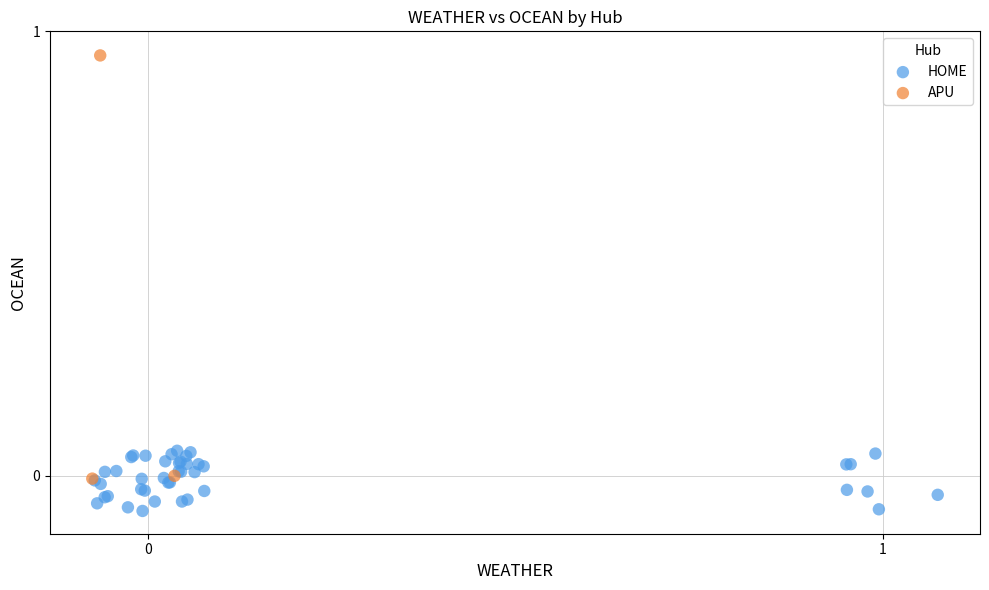

Which series contains the lowest Y value?

HOME